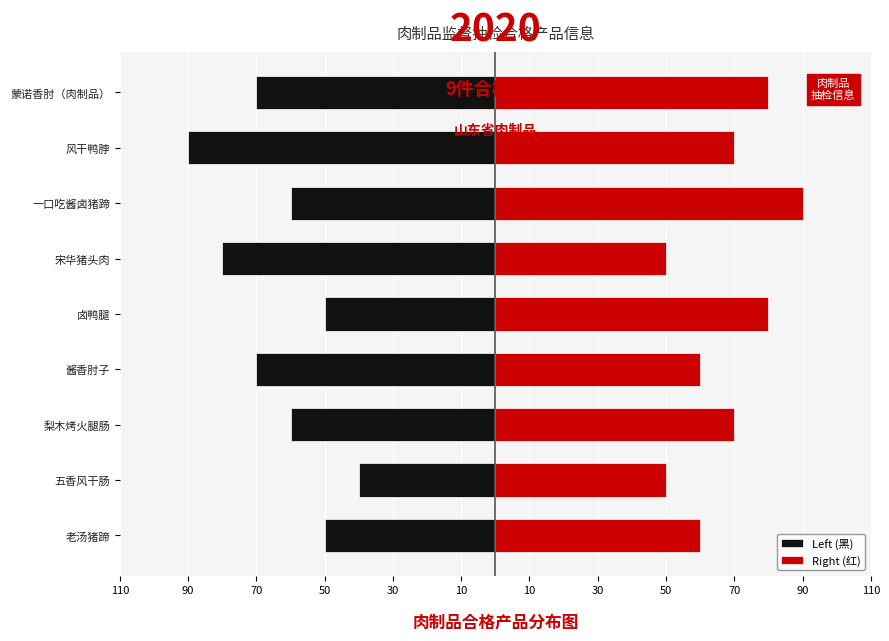

How many values in the Right (红) series are below 70?

4